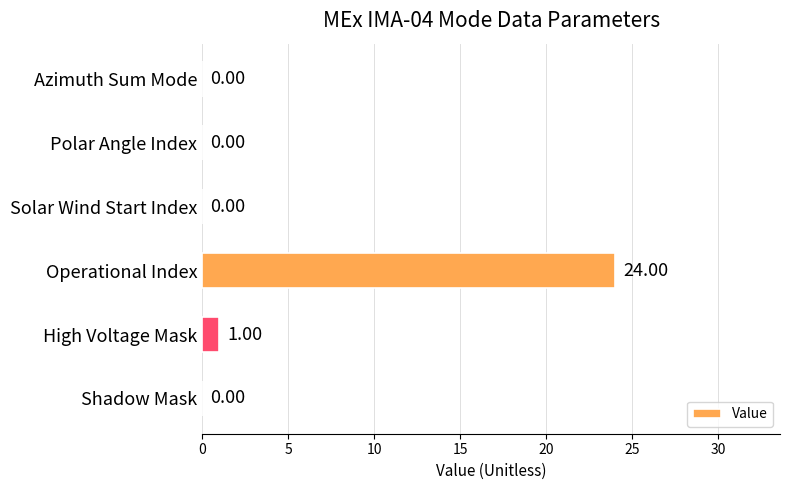

Which category has the highest value across all series?

Operational Index